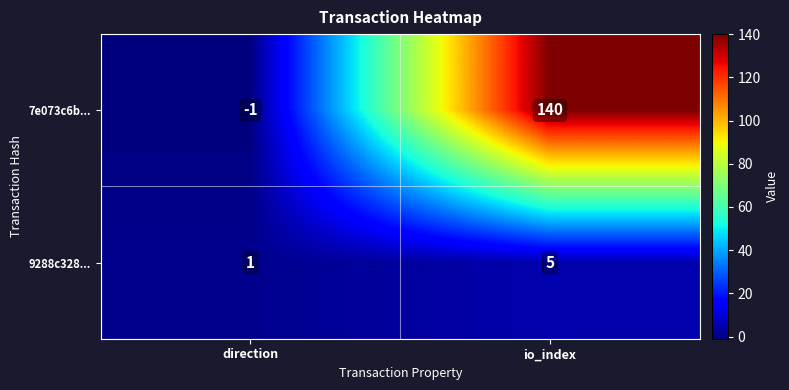

The value of 7e073c6b... at direction is 0. True or false?

False